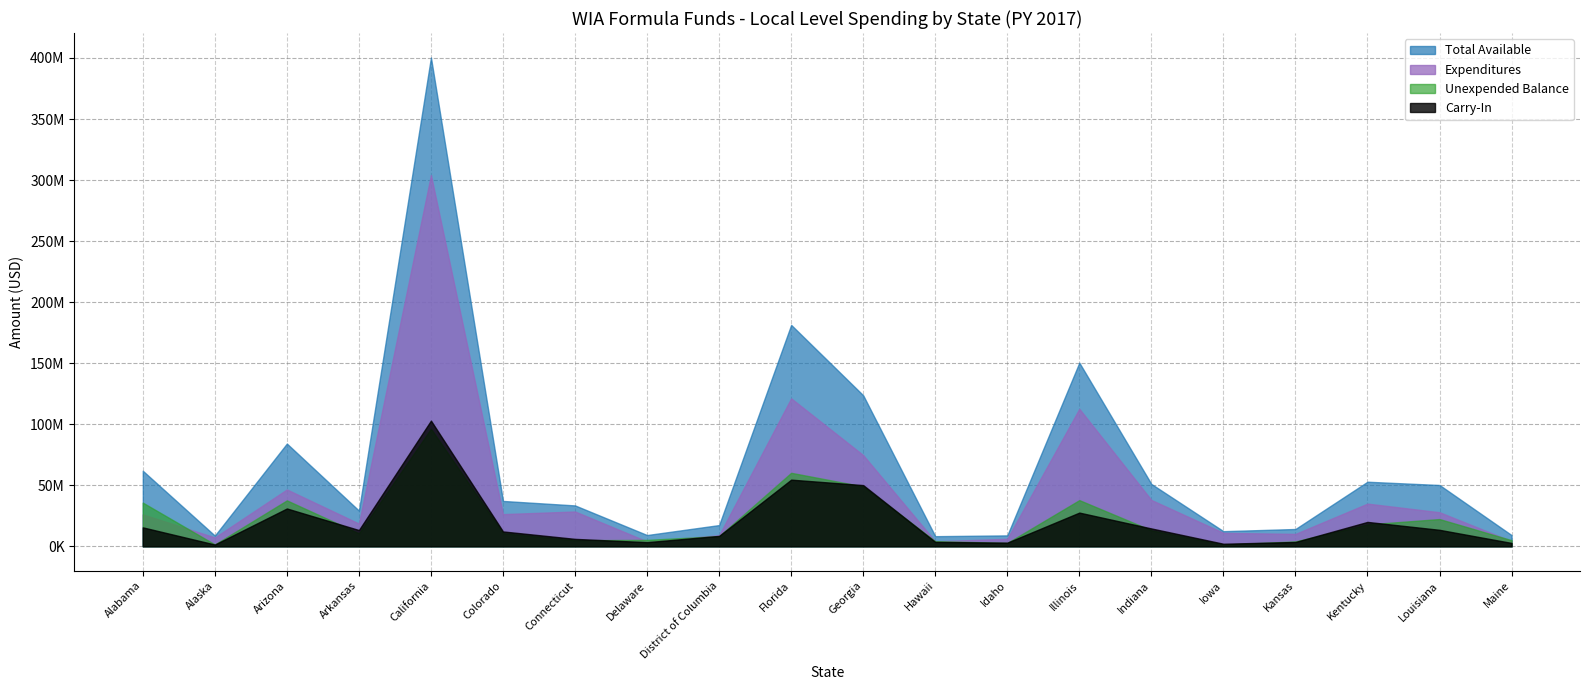

Is it true that Unexpended Balance equals 8331199 at District of Columbia?

True